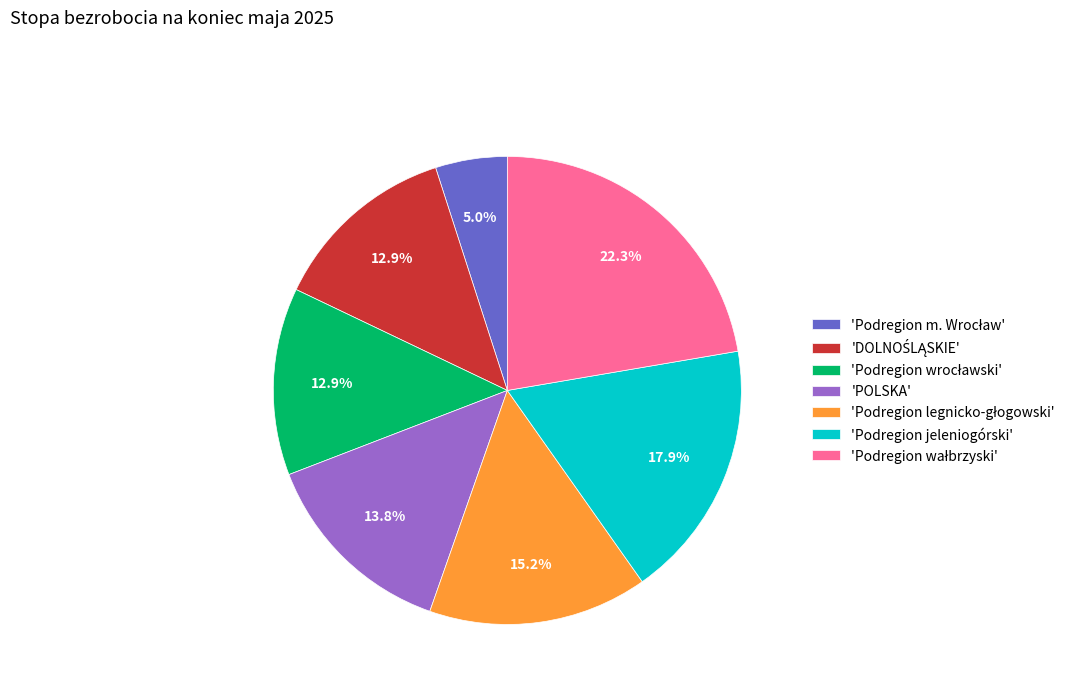

Does 'POLSKA' represent more than half of the total?

No